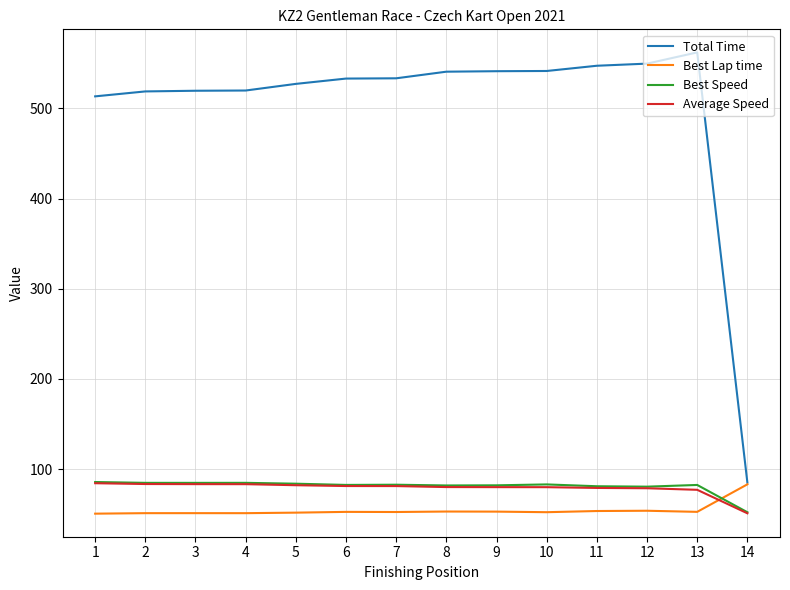

At how many categories does at least one series exceed 310?

13